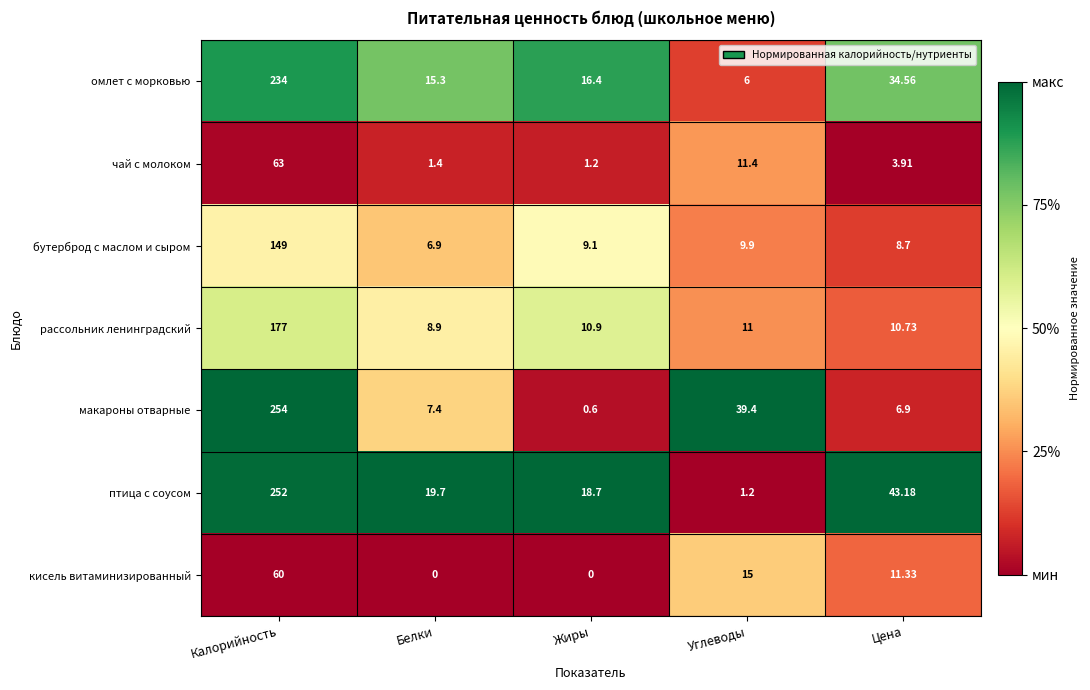

Which label corresponds to the largest value in the chart?

Калорийность